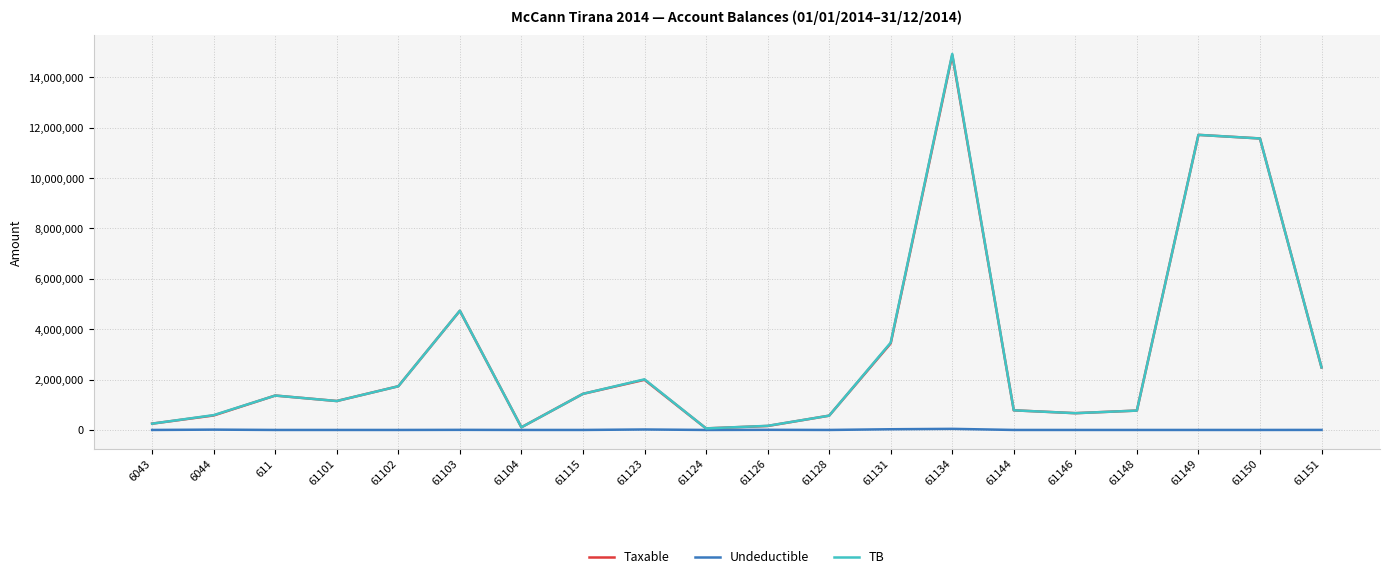

At which category is the sum across all series the highest?

61134